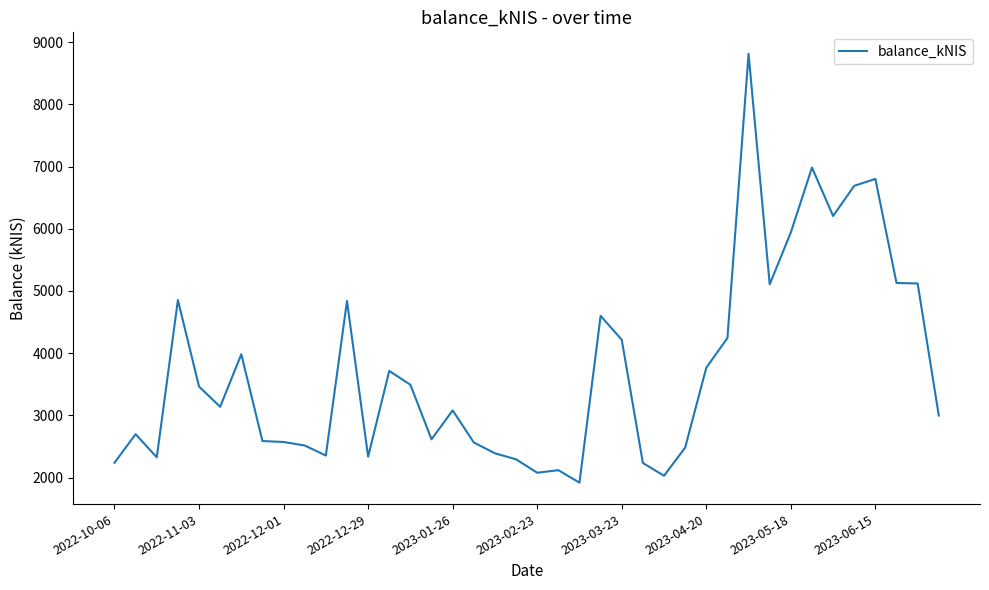

What is the difference between the maximum and minimum values?

6892.4